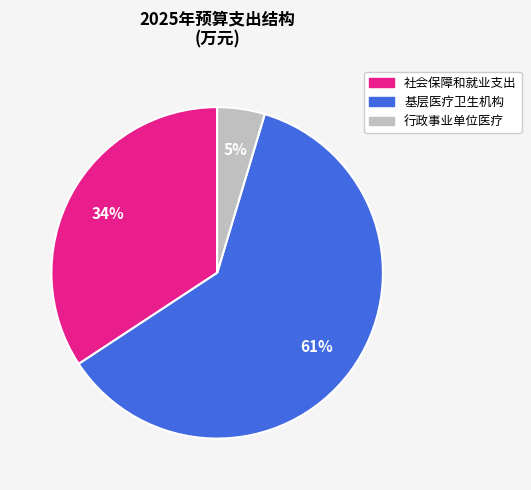

To the nearest percent, what is the average slice percentage?

33%